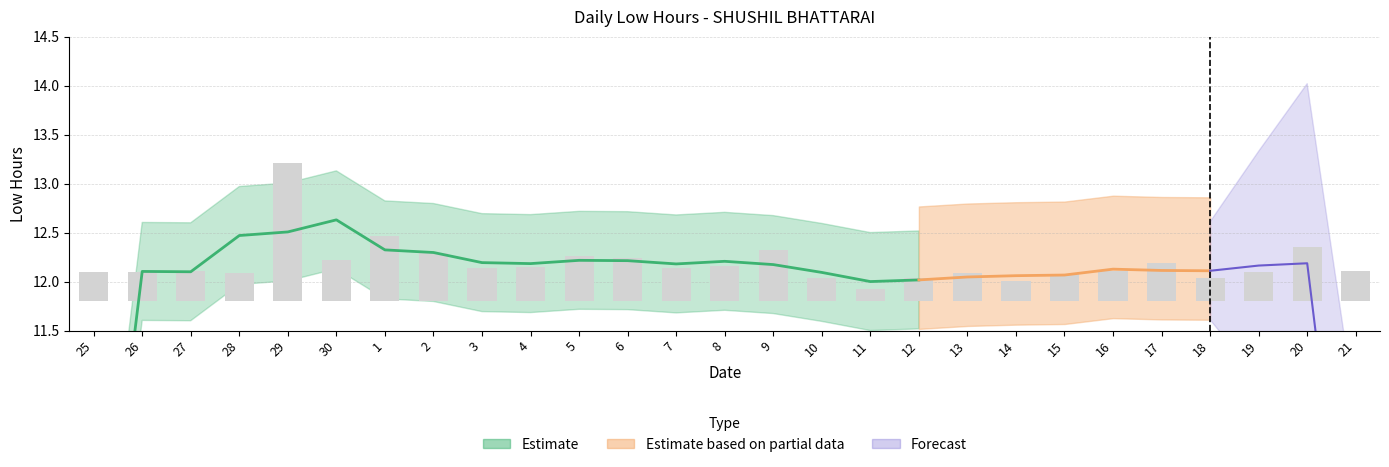

Reading right to left, what are all the values shown in this chart?

21=0.3	20=0.5	19=0.3	18=0.2	17=0.4	16=0.3	15=0.3	14=0.2	13=0.3	12=0.2	11=0.1	10=0.2	9=0.5	8=0.4	7=0.3	6=0.4	5=0.5	4=0.3	3=0.3	2=0.5	1=0.7	30=0.4	29=1.4	28=0.3	27=0.3	26=0.3	25=0.3